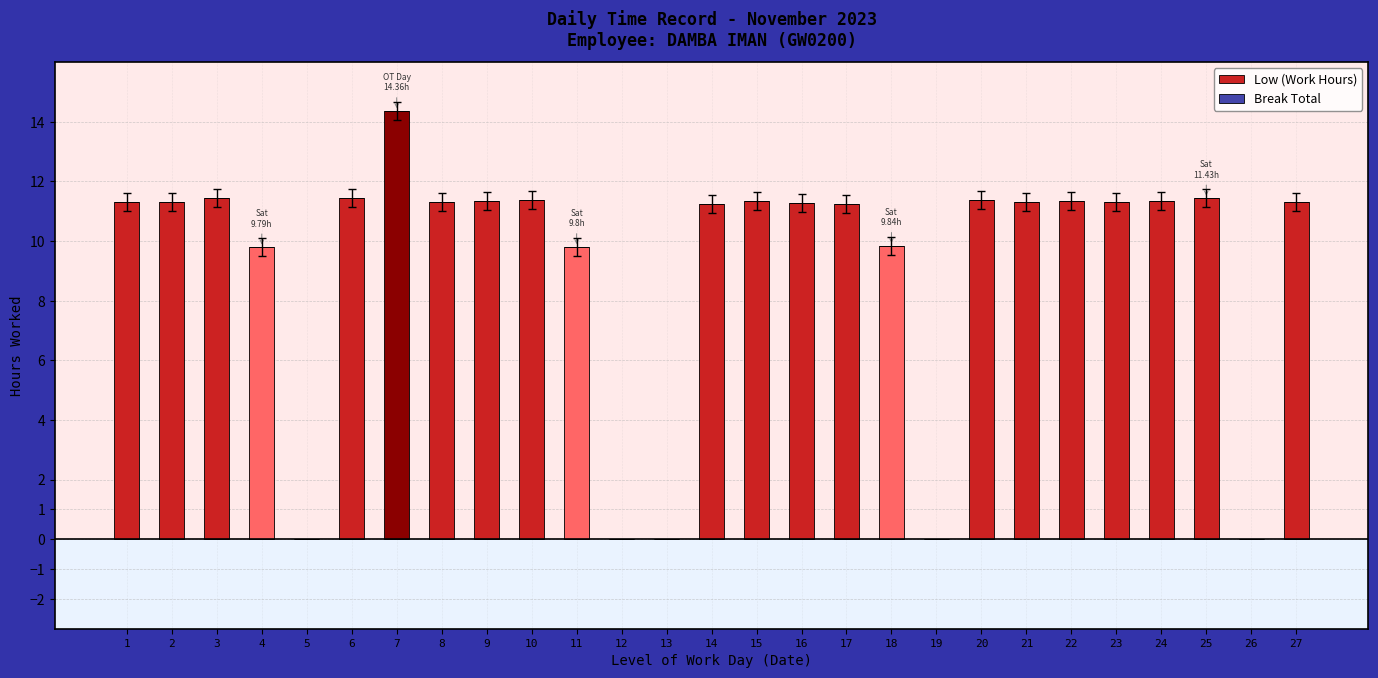

The chart shows a value of 11.3 at 21. True or false?

True